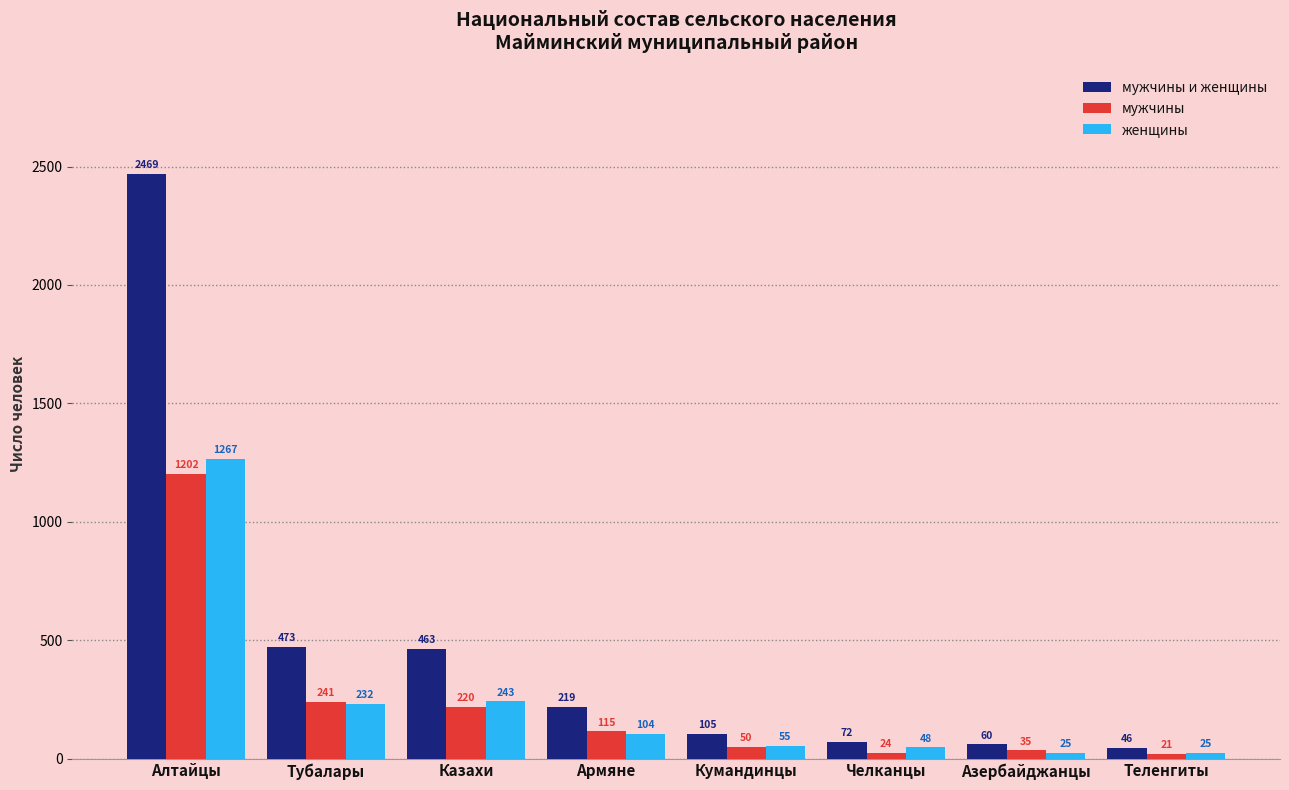

Are the bars grouped side by side (vs. stacked)?

Yes